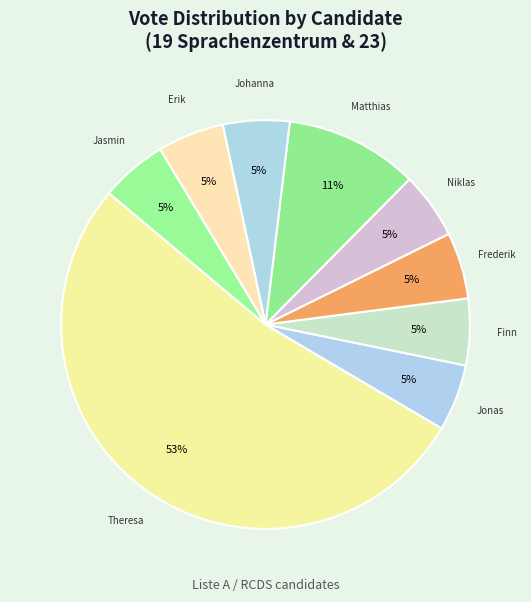

Which slice is the smallest?

Johanna Meyer zu Vilsendorf